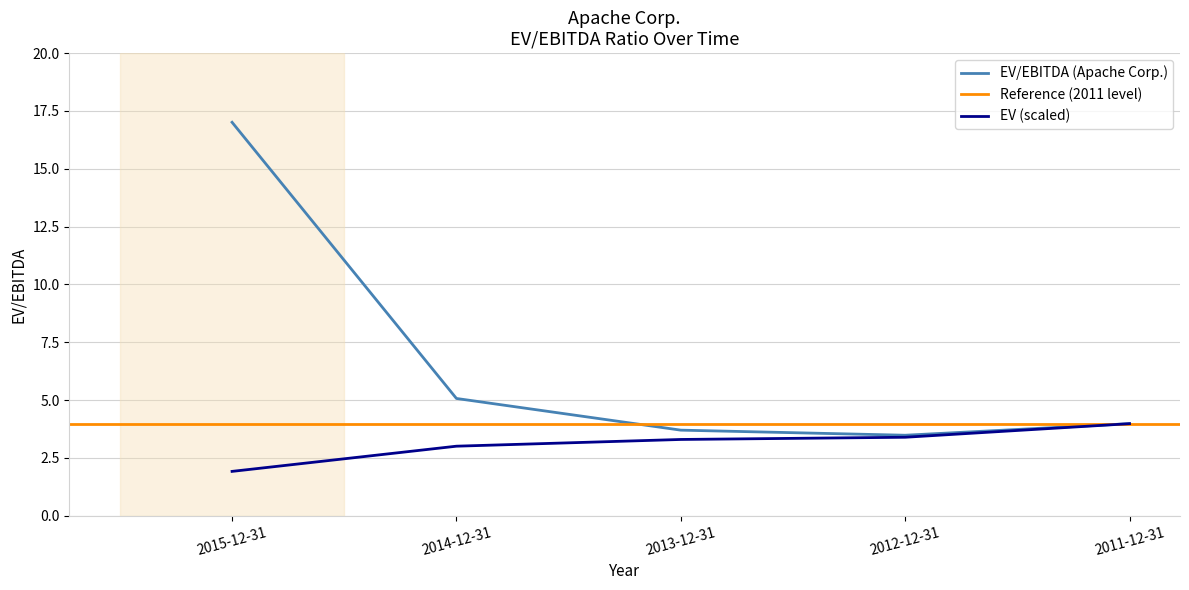

How many categories are shown in the chart?

5